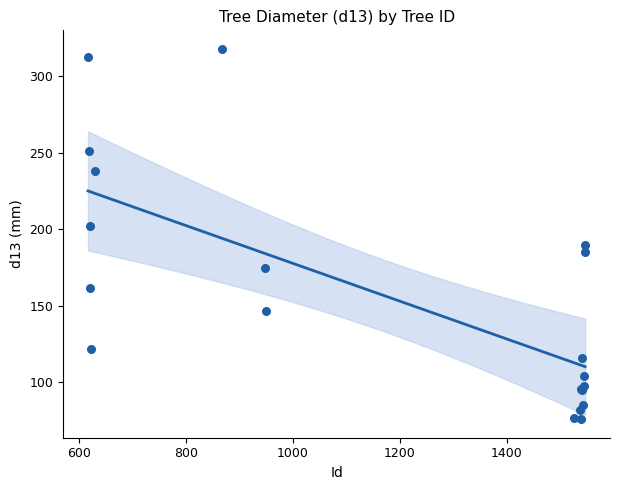

What is the change in value from 1541 to 617?

+197